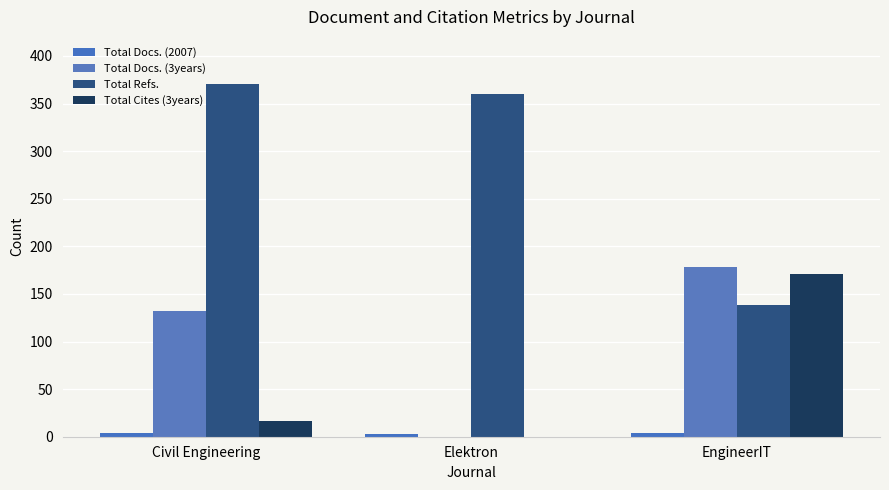

Read the Total Docs. (3years) value at EngineerIT.

178